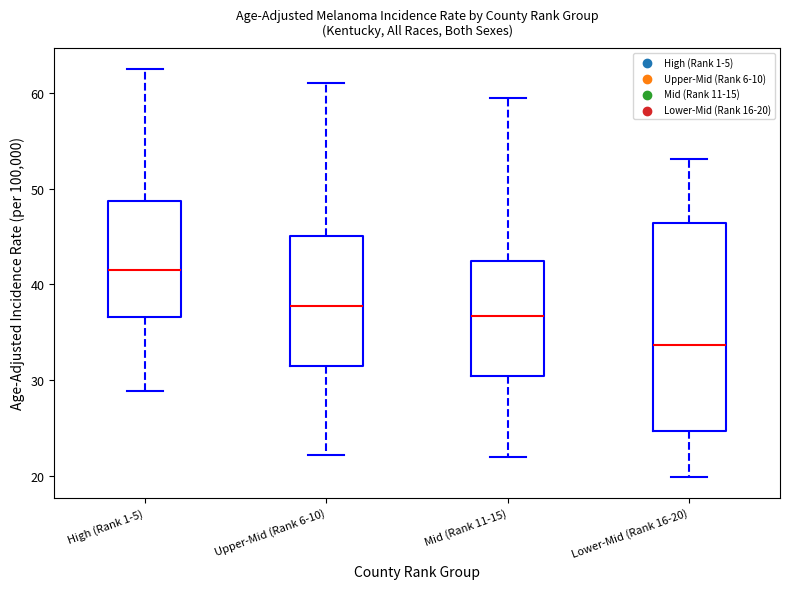

Where does the median line of the box for Upper-Mid (Rank 6-10) sit on the y-axis? The values are not printed on the chart, so give them approximately, as read against the axis.

38